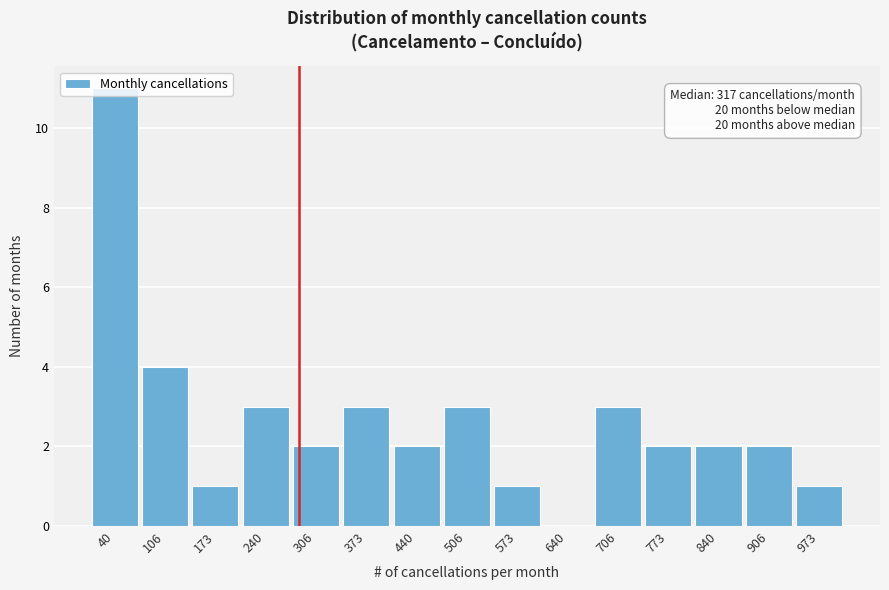

What is the maximum value shown in the chart?

11